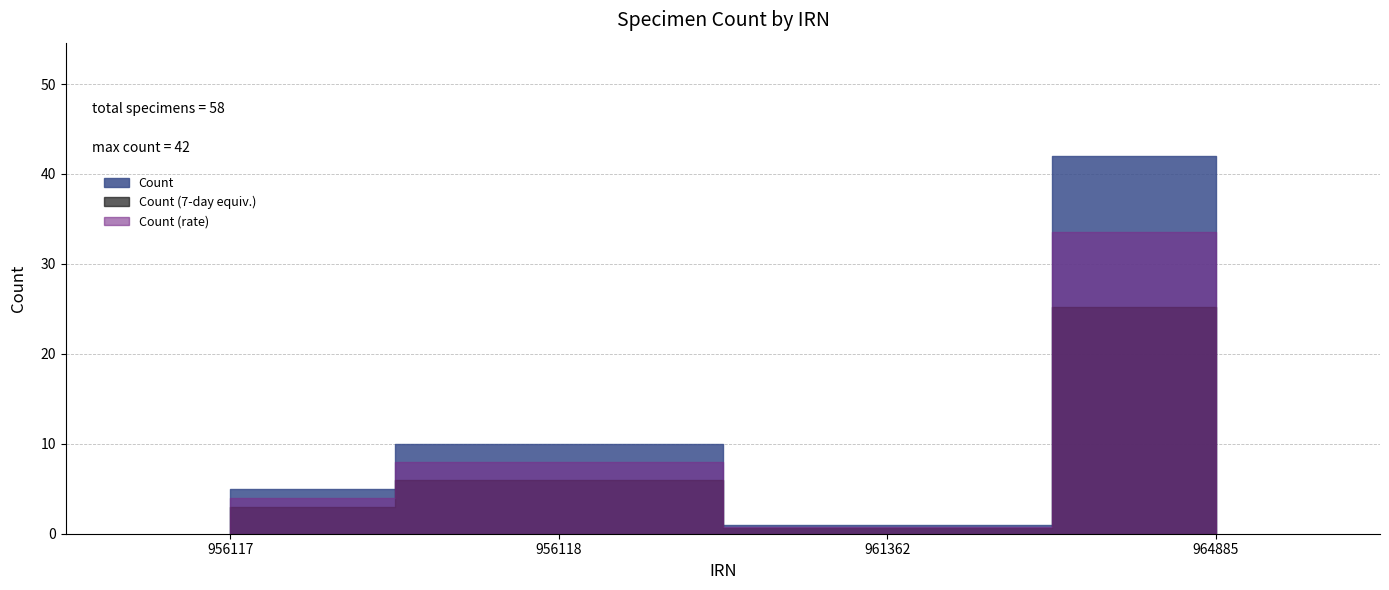

Approximately how many times larger is the value at 956118 compared to 956117?

2.0